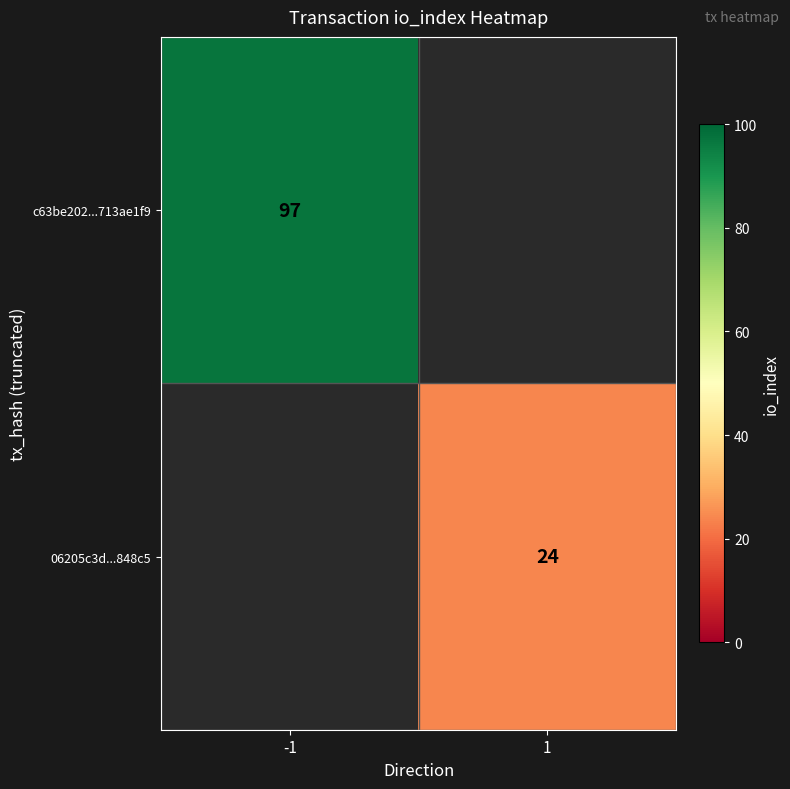

Which category has the lowest value across all series?

1